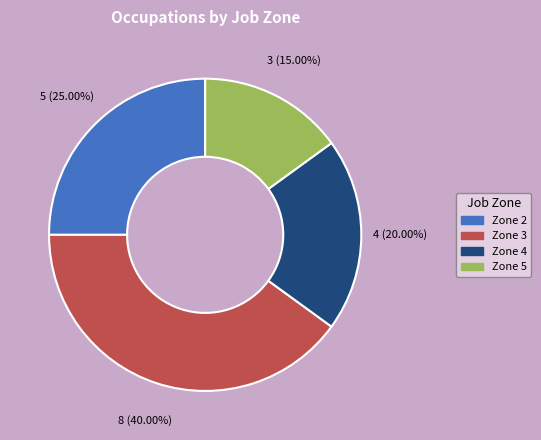

Is there a majority slice in this chart?

No